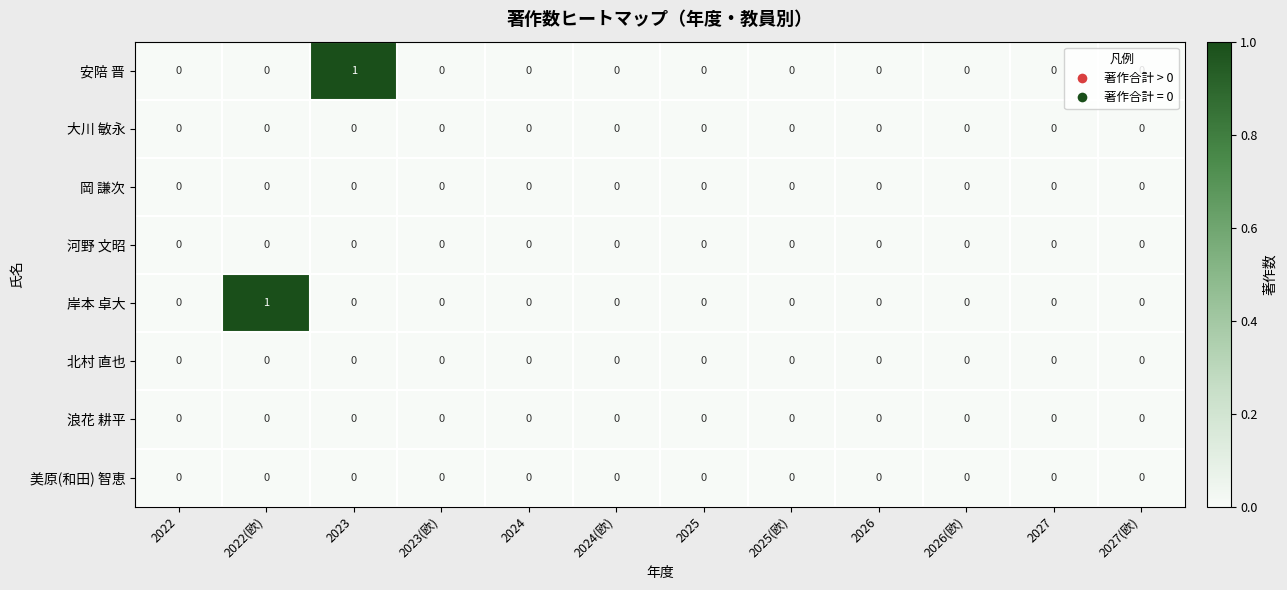

Is it true that 大川 敏永 equals 0 at 2027(欧)?

True